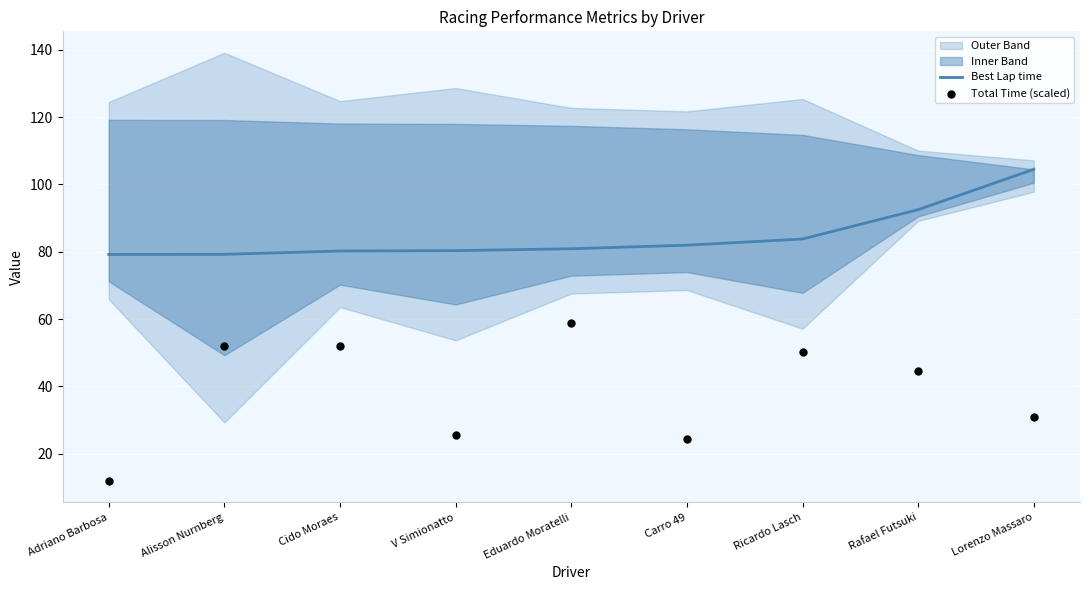

Which series has the largest total across all categories?

Best Lap time